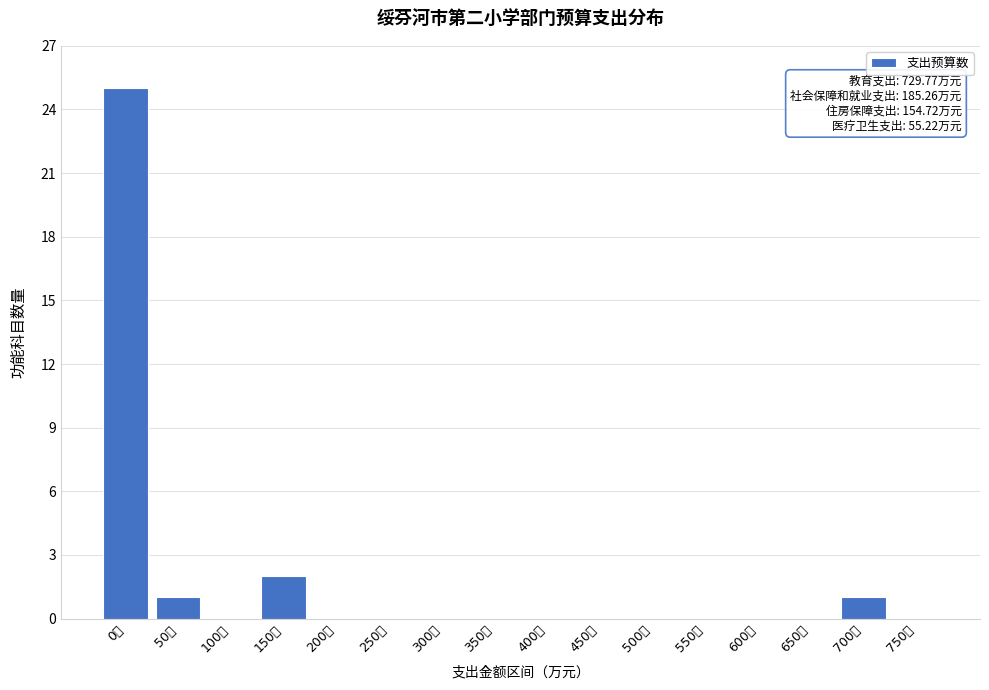

Reading right to left, extract all data points from this chart.

750万=0	700万=1	650万=0	600万=0	550万=0	500万=0	450万=0	400万=0	350万=0	300万=0	250万=0	200万=0	150万=2	100万=0	50万=1	0万=25